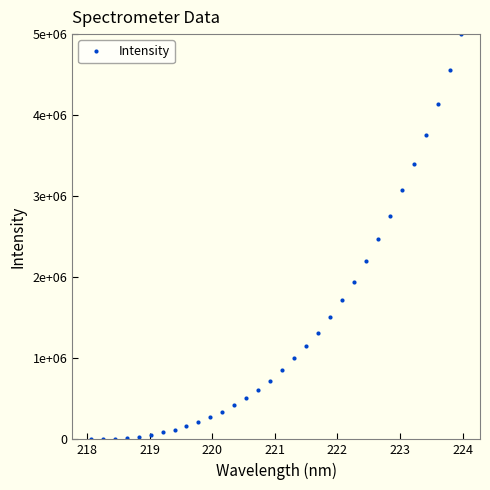

What is the average value?

1388410.3